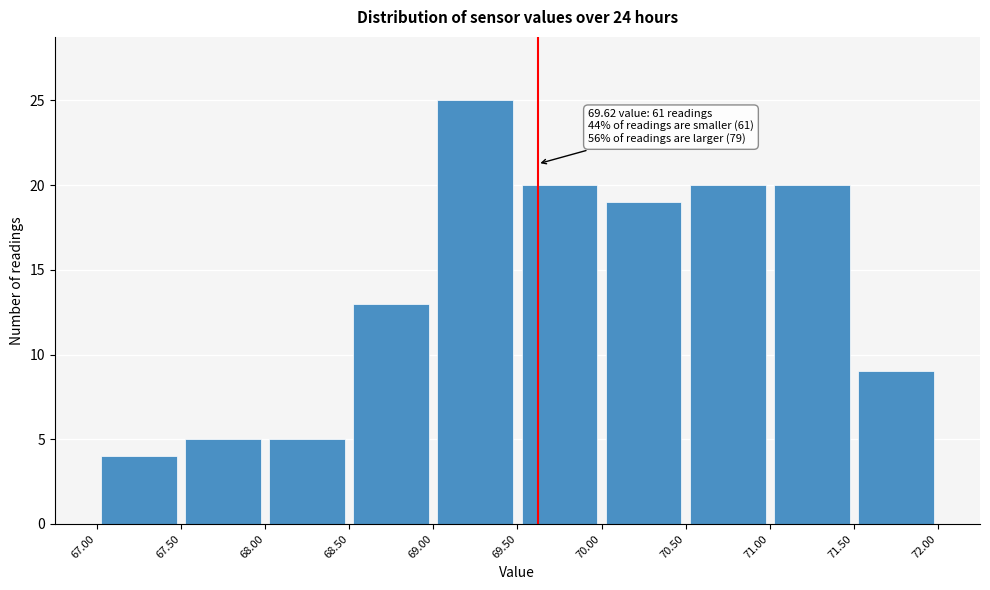

Over which range of the x-axis is the bar tallest?

69.00 to 69.50